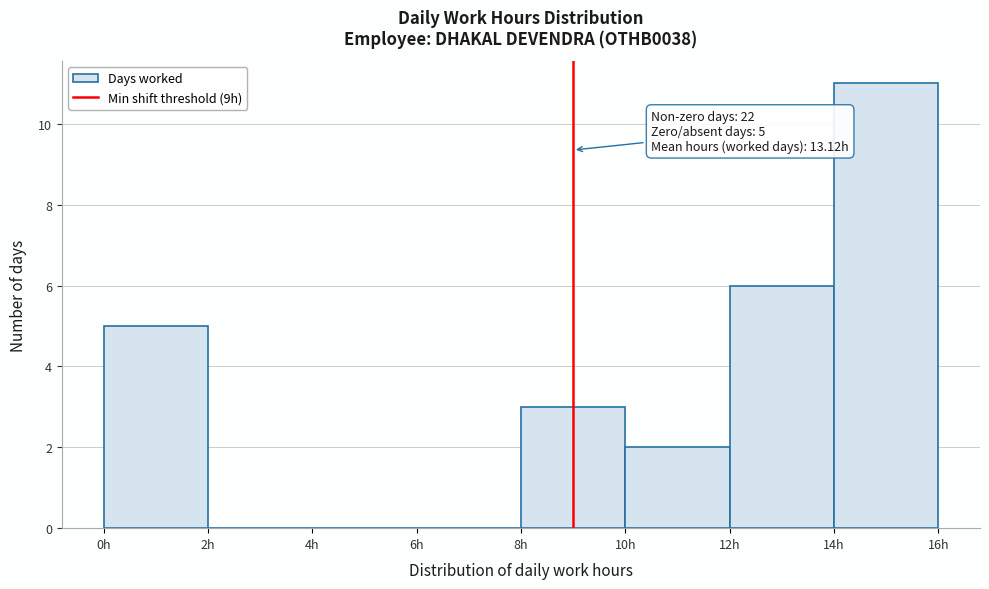

Over which range of the x-axis is the bar tallest?

14 to 16